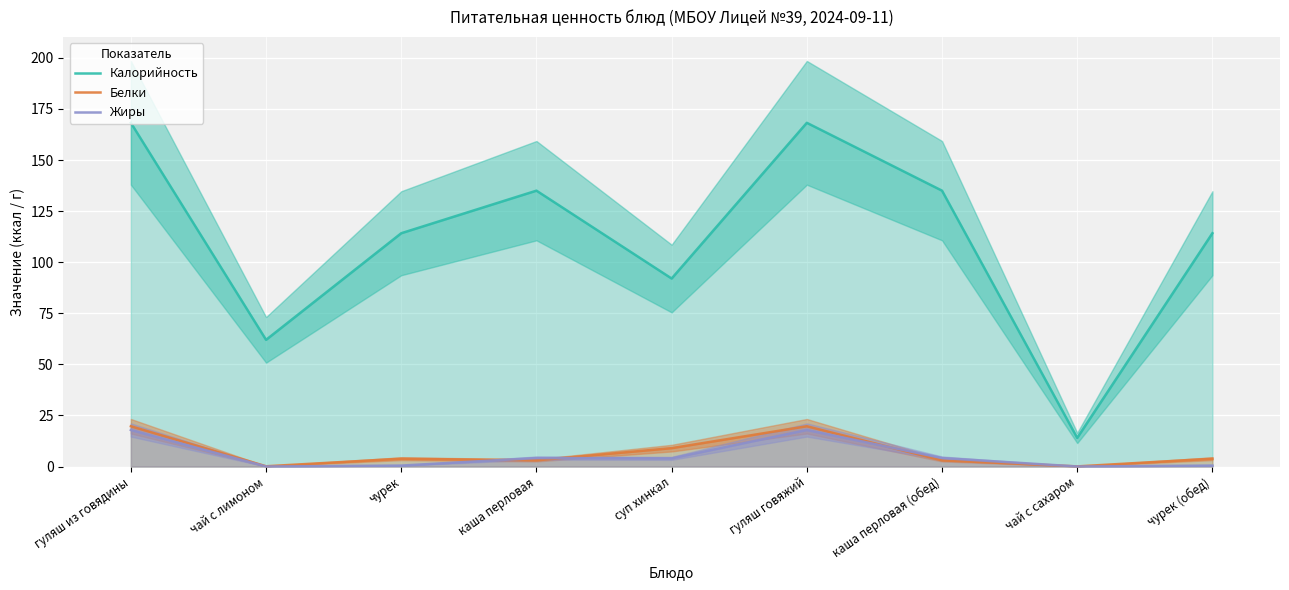

List the series in order of their peak value, highest first.

Калорийность, Белки, Жиры